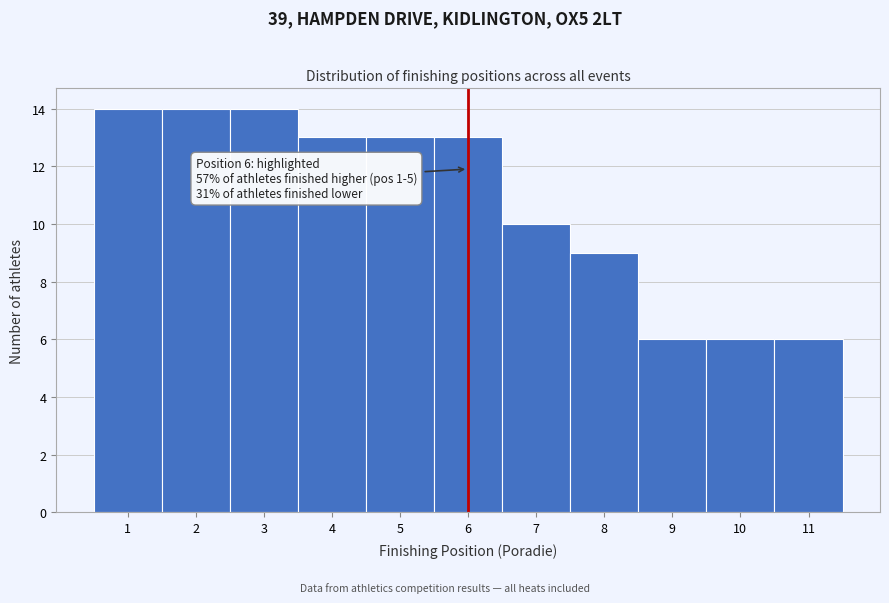

Reading left to right, list all the values displayed in this chart.

14	14	14	13	13	13	10	9	6	6	6